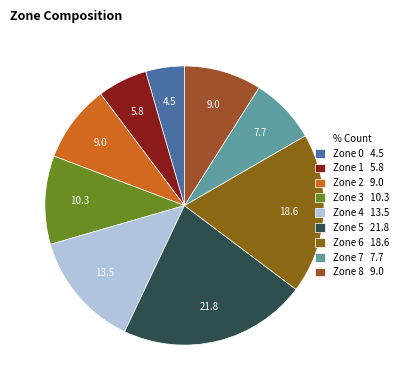

Which slice is the smallest?

Zone 0